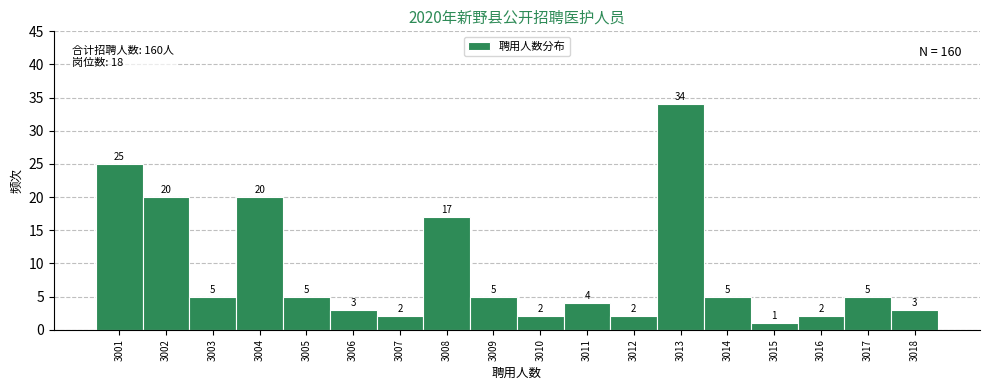

Reading right to left, extract all data points from this chart.

3	5	2	1	5	34	2	4	2	5	17	2	3	5	20	5	20	25